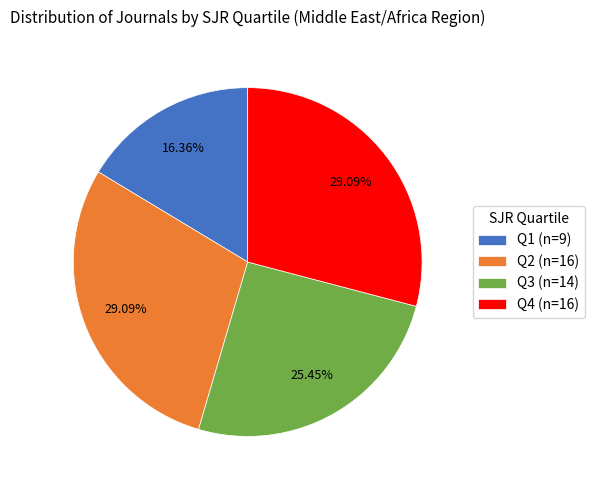

Is there a majority slice in this chart?

No